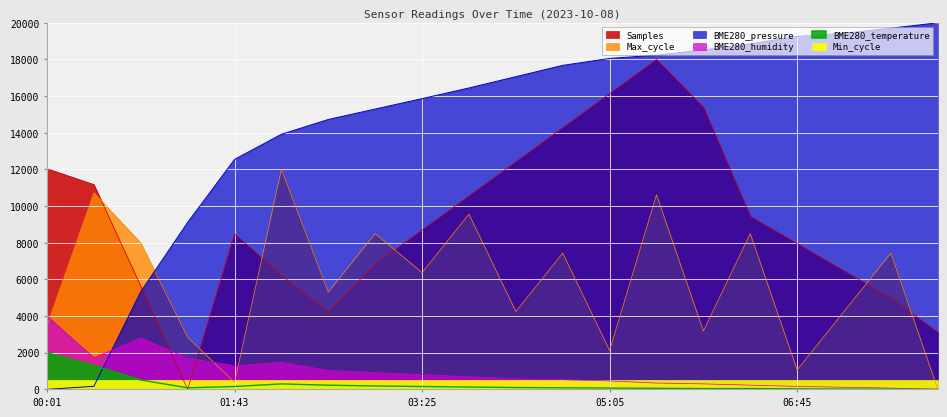

Which series has the widest spread of values?

BME280_pressure